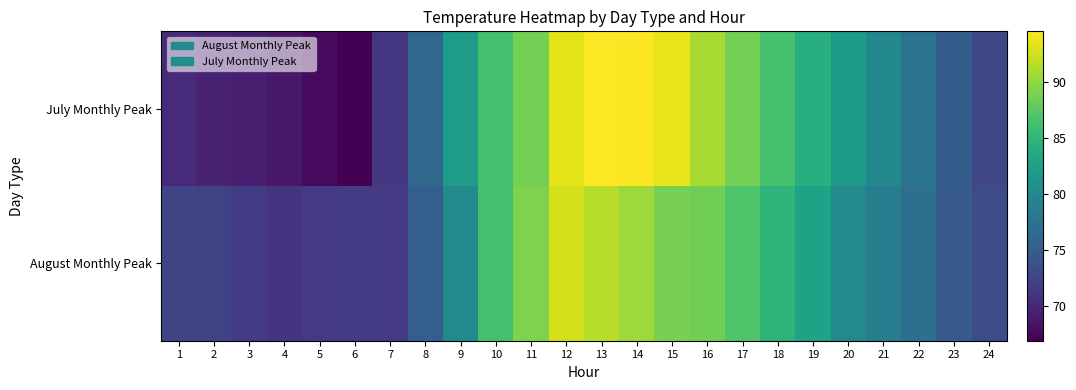

Rank the series by their maximum value, from highest to lowest.

July Monthly Peak, August Monthly Peak